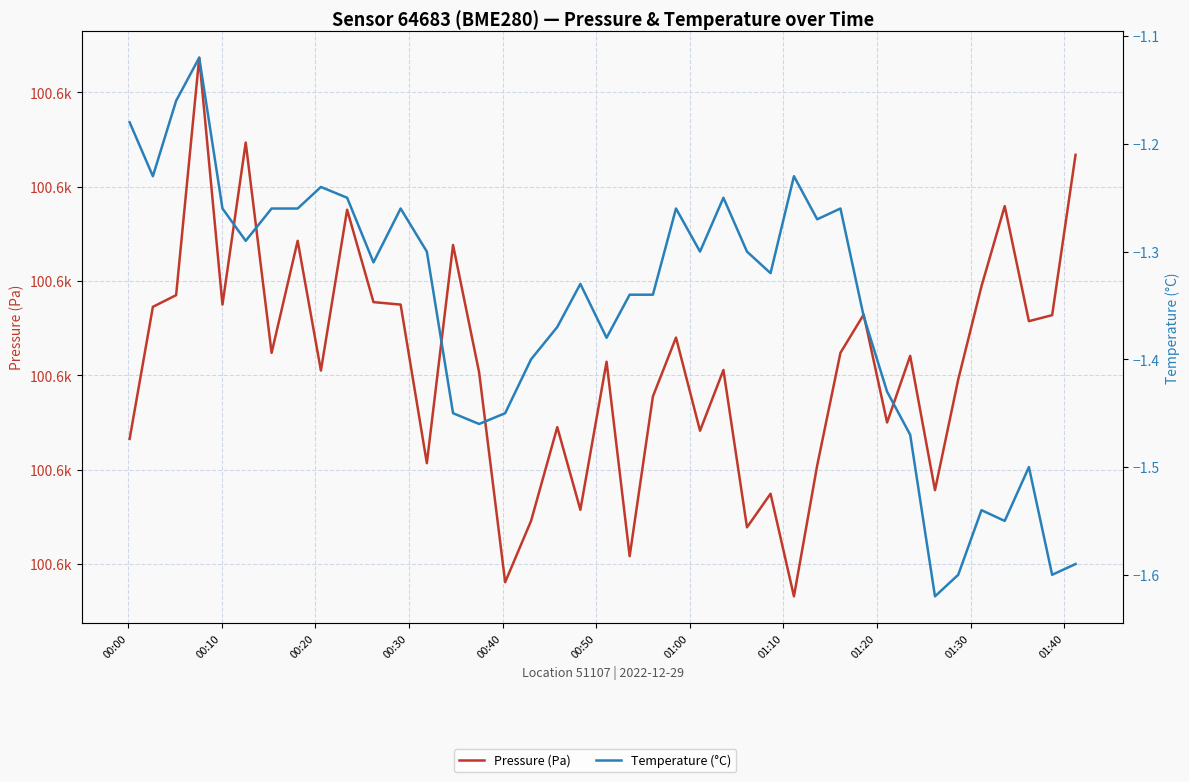

True or false: Temperature (°C) has a value of -2.1 at 01:00.

False